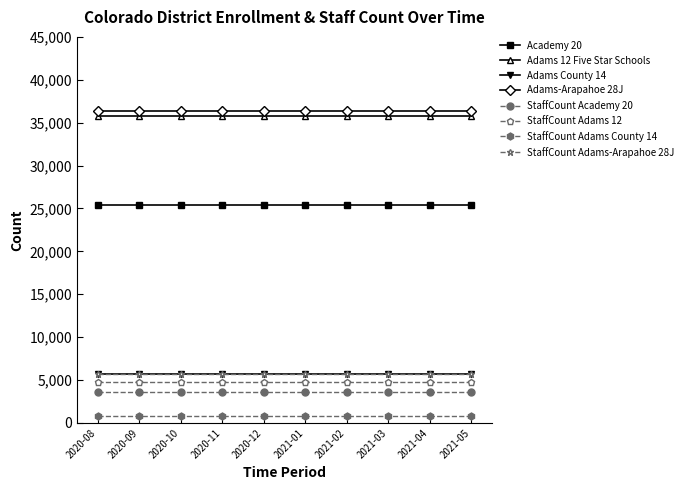

Is the value of StaffCount Adams County 14 at 2021-04 greater than the value of StaffCount Adams-Arapahoe 28J at 2020-12?

No